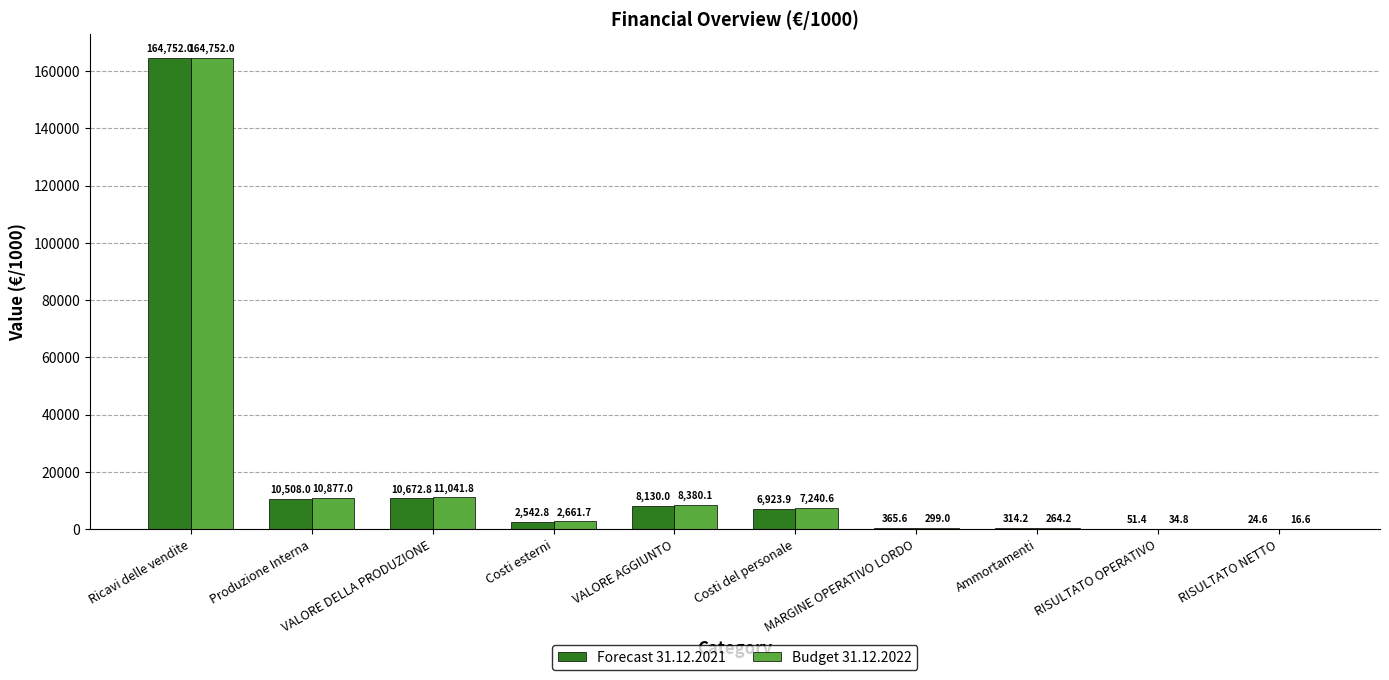

Which series has the largest total across all categories?

Budget 31.12.2022